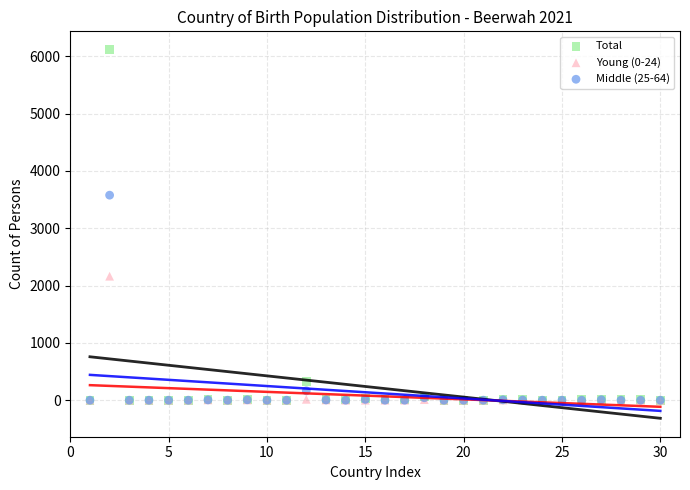

In the Total series, what Y value is closest to 3057?

321